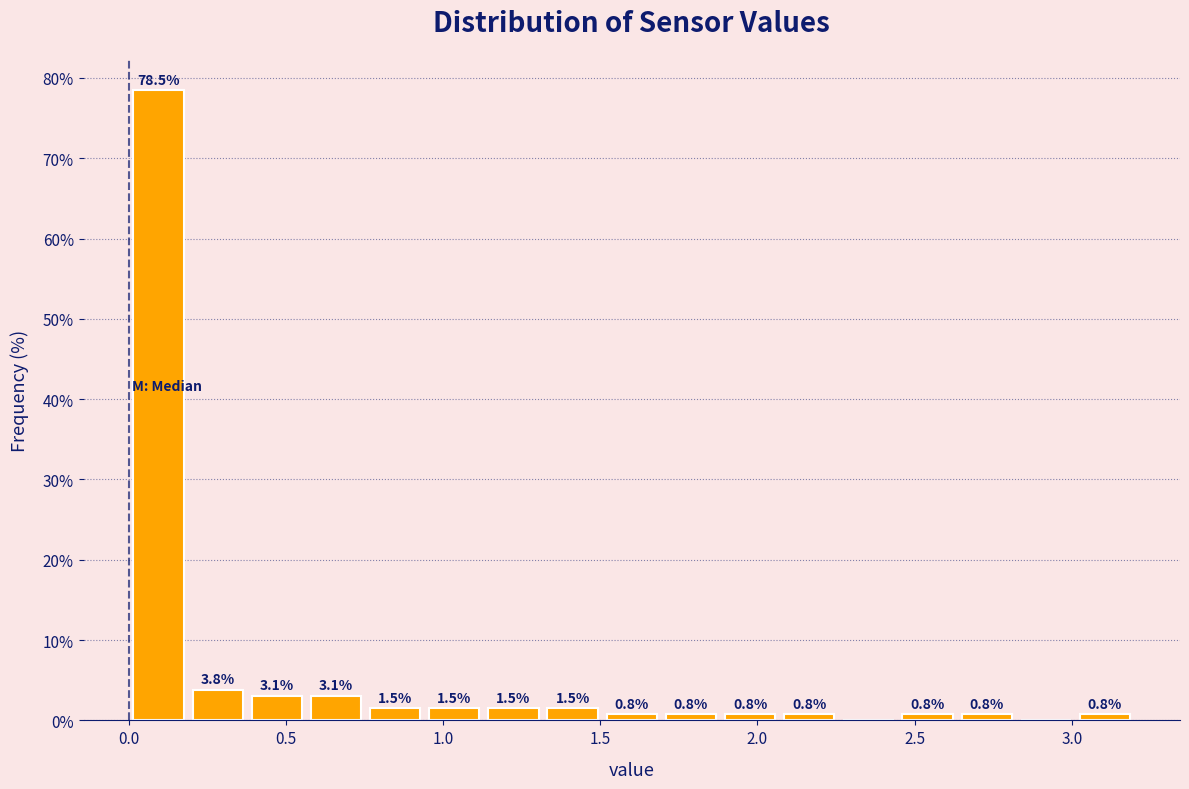

Around what value on the x-axis is the tallest bar? Give the approximate position of its centre, as read against the axis.

0.10